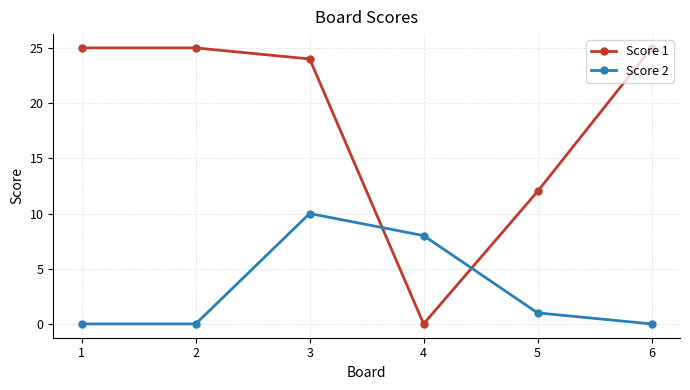

Where is Score 2 nearest to the value 5?

4